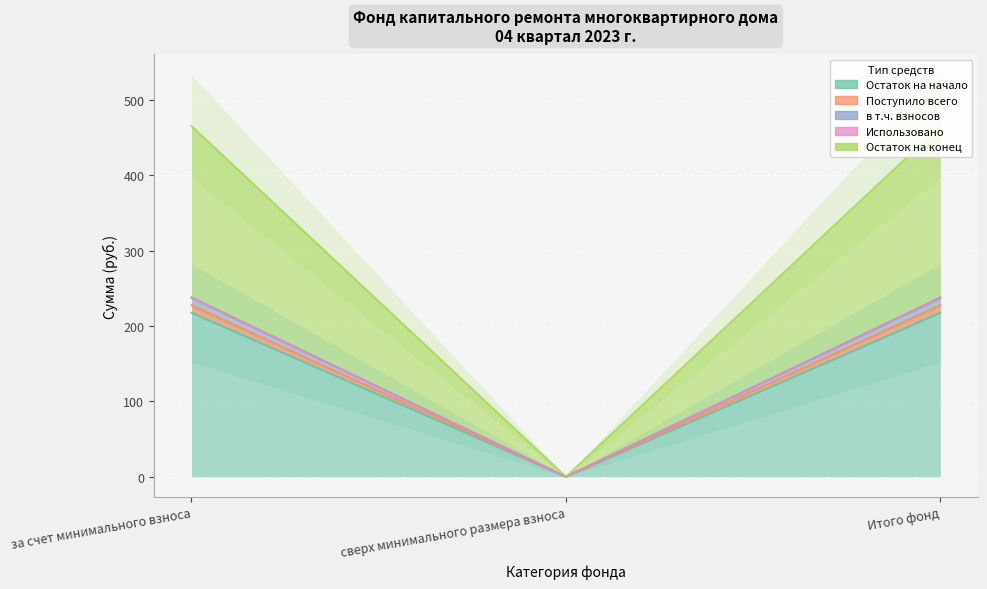

What position from the right is сверх минимального размера взноса?

2